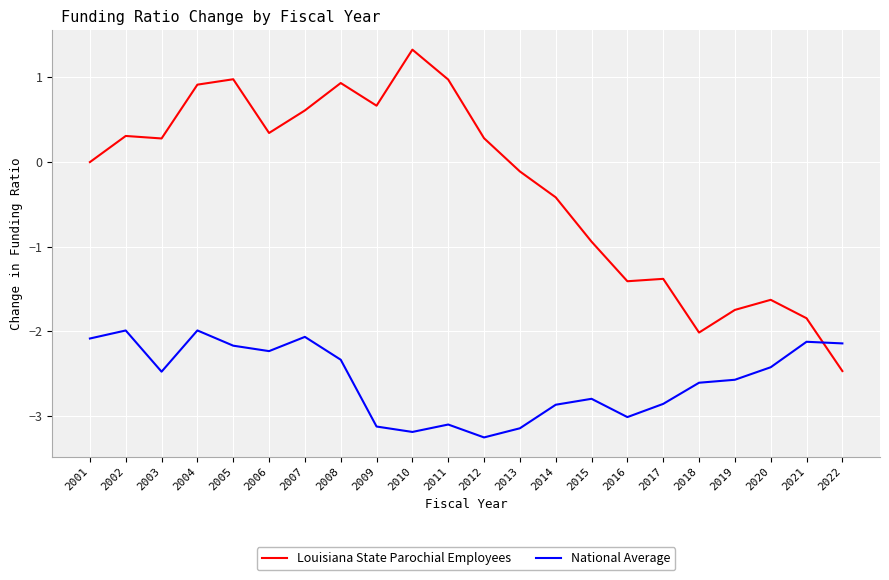

At 2014, list the series in order from smallest to largest.

National Average, Louisiana State Parochial Employees